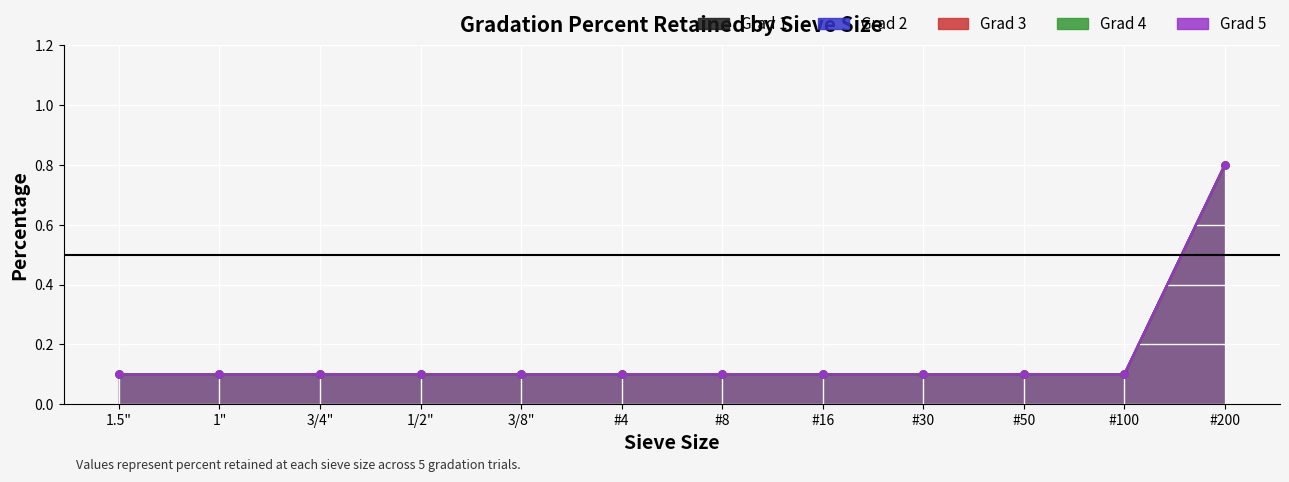

At how many categories does at least one series exceed 0?

12